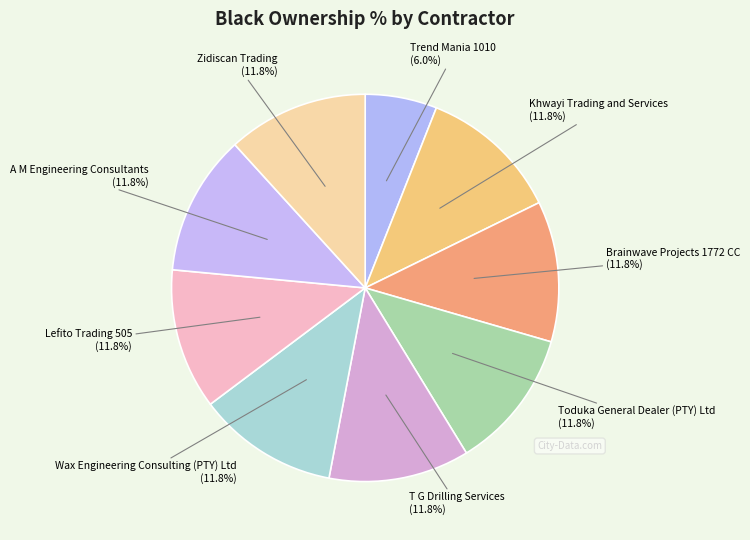

To the nearest percent, what is the average slice percentage?

11%